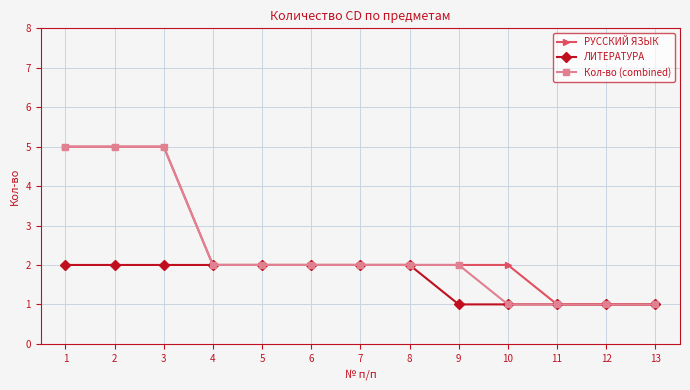

Reading left to right, transcribe all the data shown in this chart.

РУССКИЙ ЯЗЫК: 5	5	5	2	2	2	2	2	2	2	1	1	1
ЛИТЕРАТУРА: 2	2	2	2	2	2	2	2	1	1	1	1	1
Кол-во (combined): 5	5	5	2	2	2	2	2	2	1	1	1	1